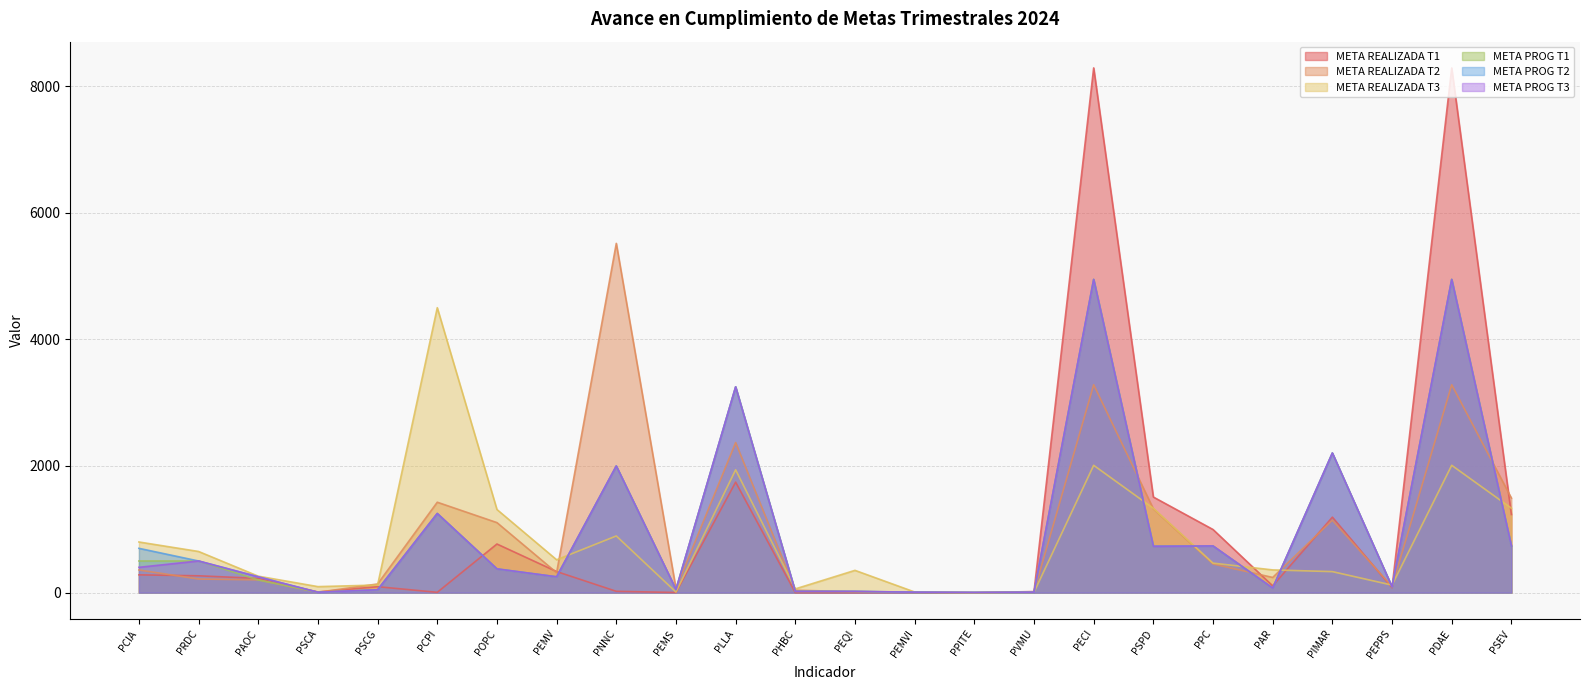

The value of META PROG T3 at PCPI is 805. True or false?

False